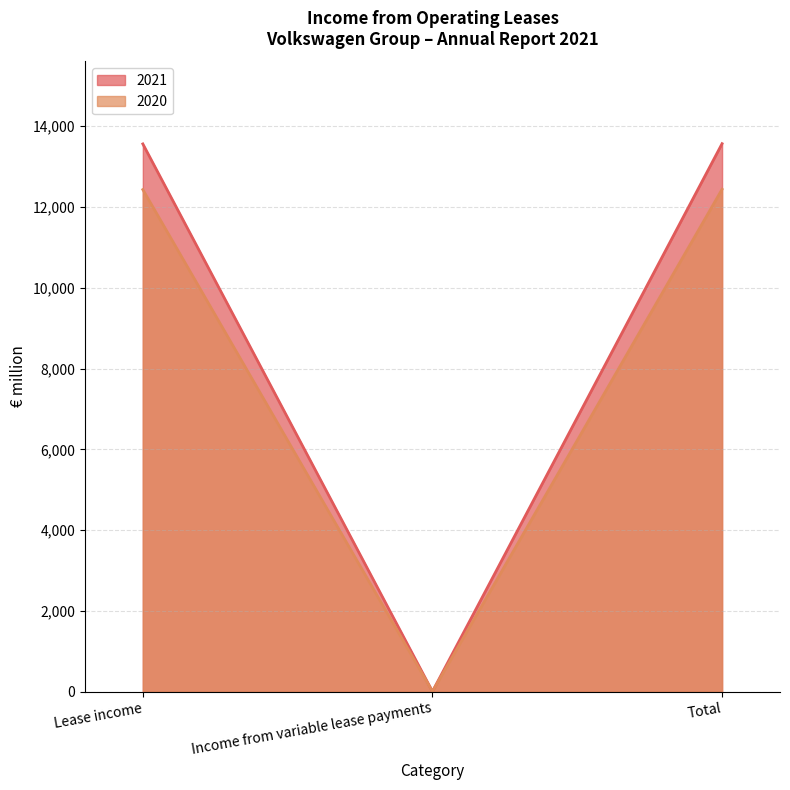

At which category is the sum across all series the highest?

Total